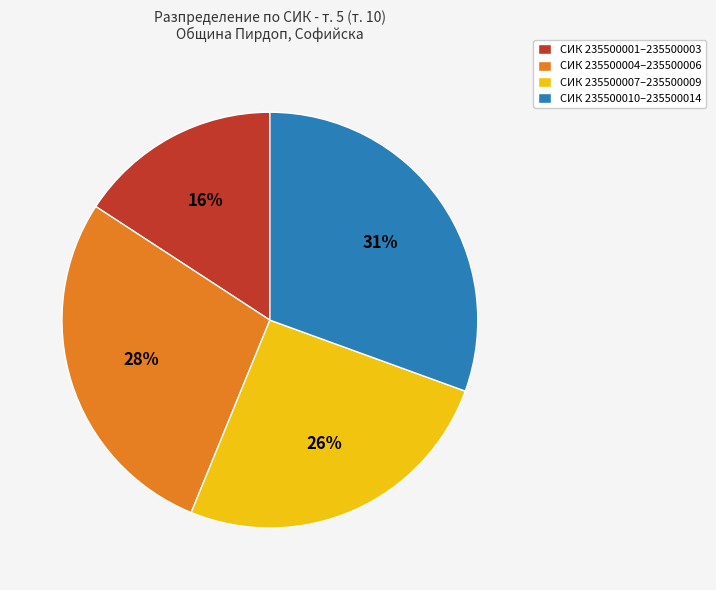

Which has a higher value, СИК 235500004–235500006 or СИК 235500007–235500009?

СИК 235500004–235500006